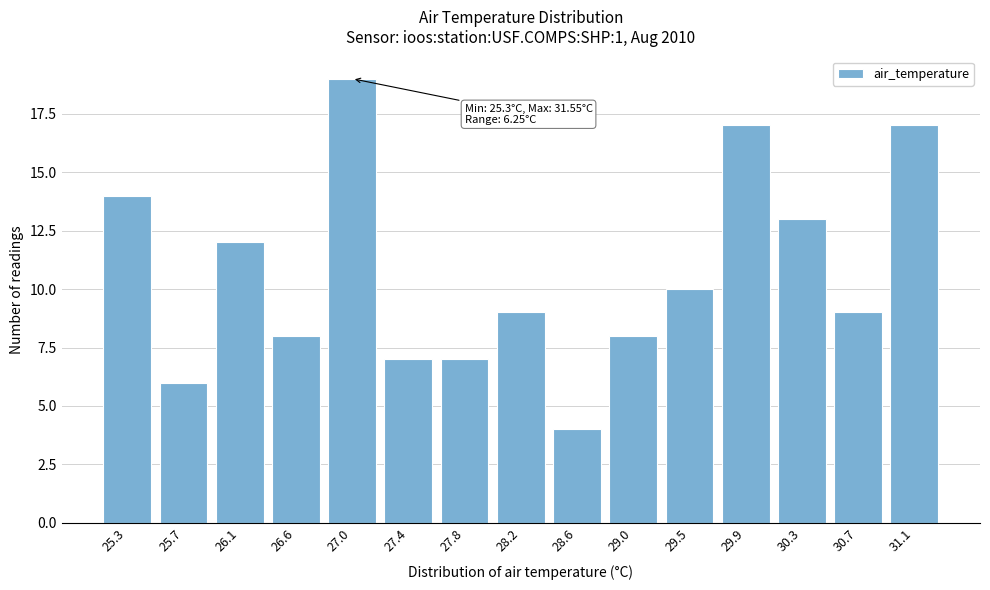

Reading left to right, transcribe all the data shown in this chart.

14	6	12	8	19	7	7	9	4	8	10	17	13	9	17